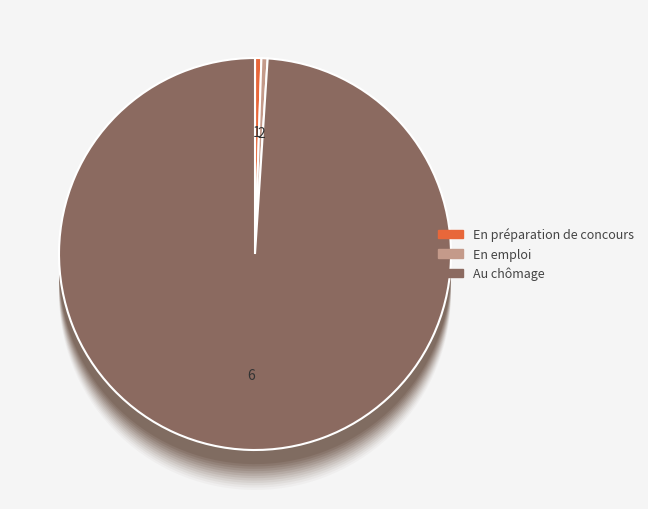

Count the number of slices in the pie.

7